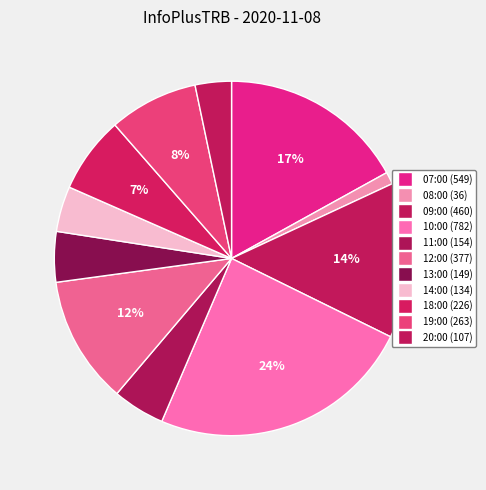

To the nearest percent, what is the average slice percentage?

9%